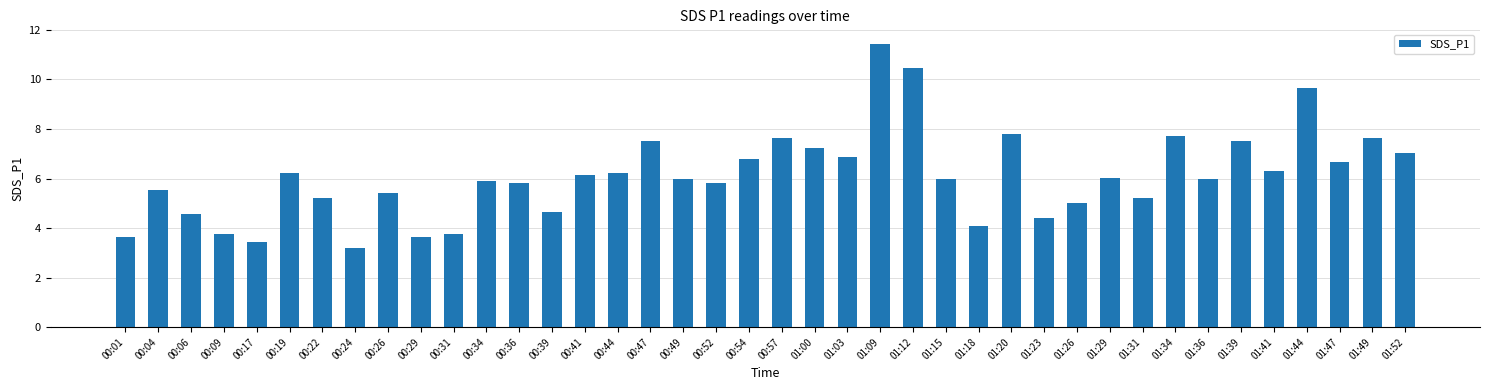

Between 00:44 and 01:34, which is larger?

01:34